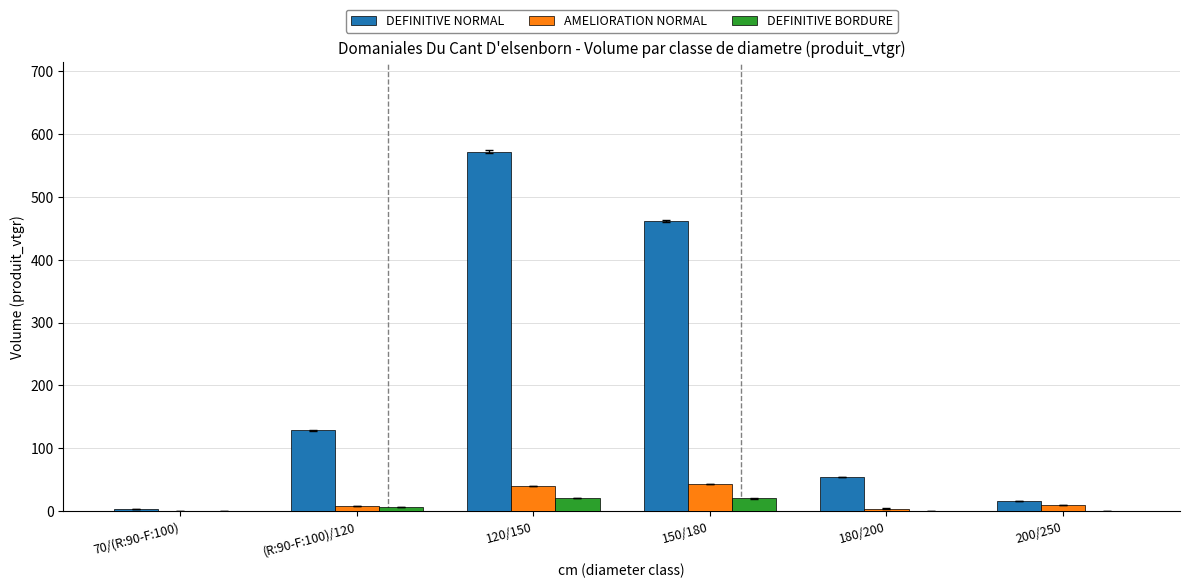

Is it true that DEFINITIVE NORMAL equals 461.4 at 150/180?

True